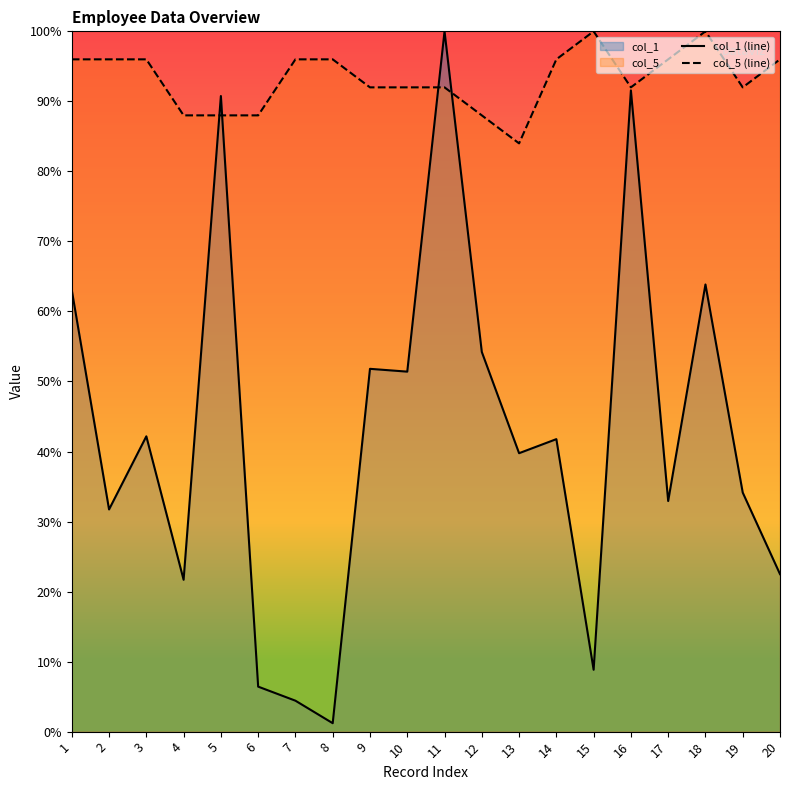

What is the difference between the col_5 (line) values at 16 and 5?

4.0